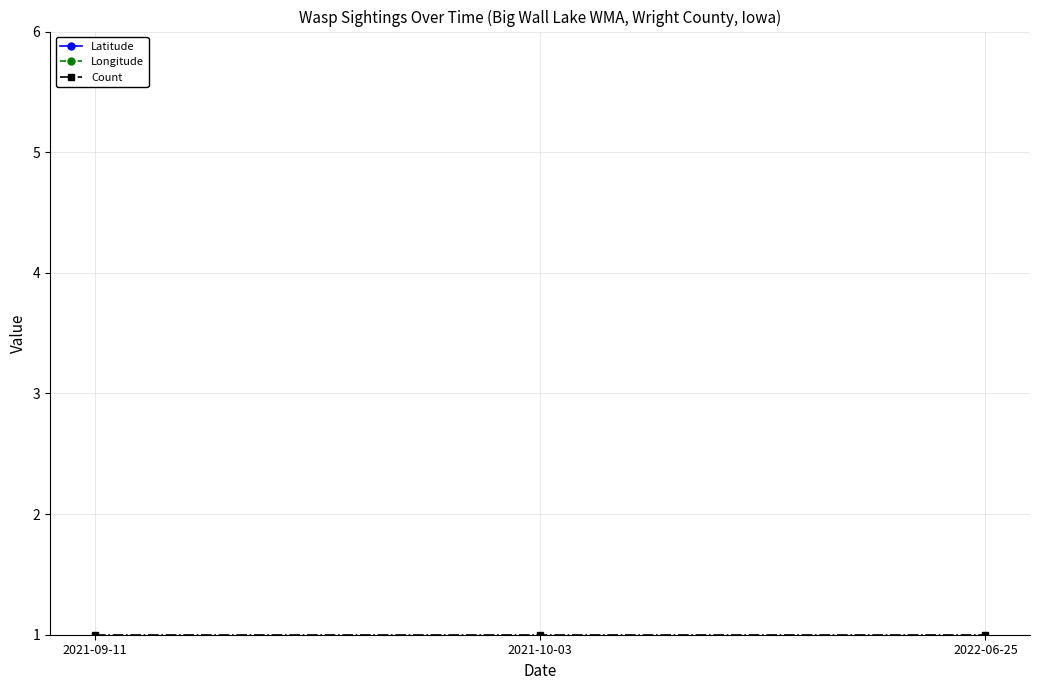

Rank the categories by Count value from lowest to highest.

2021-09-11, 2021-10-03, 2022-06-25